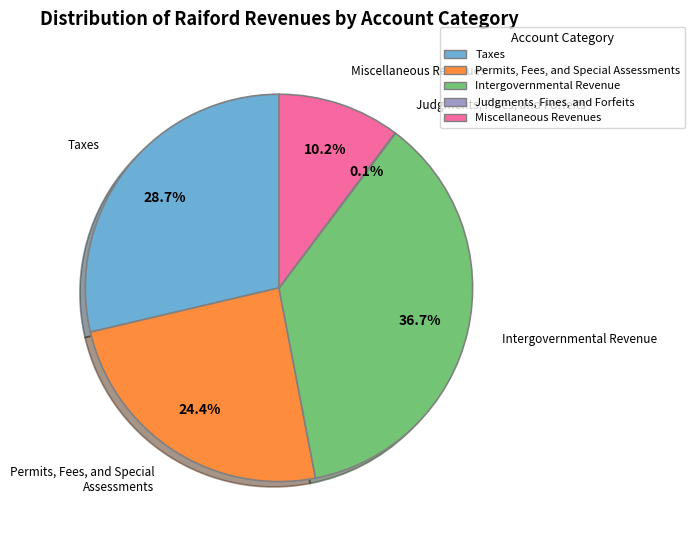

Which has a higher value, Miscellaneous Revenues or Intergovernmental Revenue?

Intergovernmental Revenue